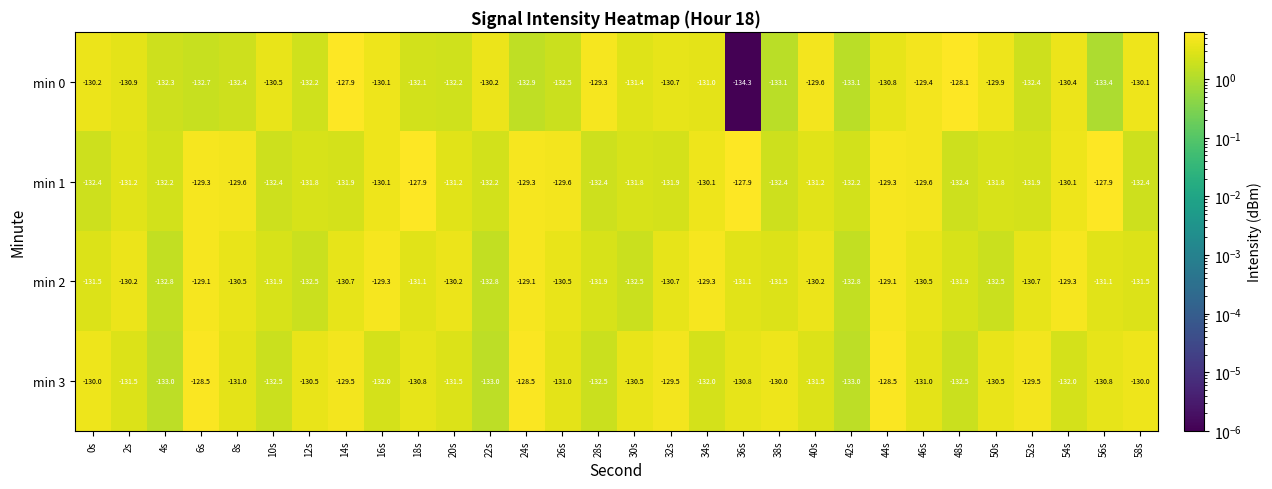

At which label does min 0 first exceed -130?

14s